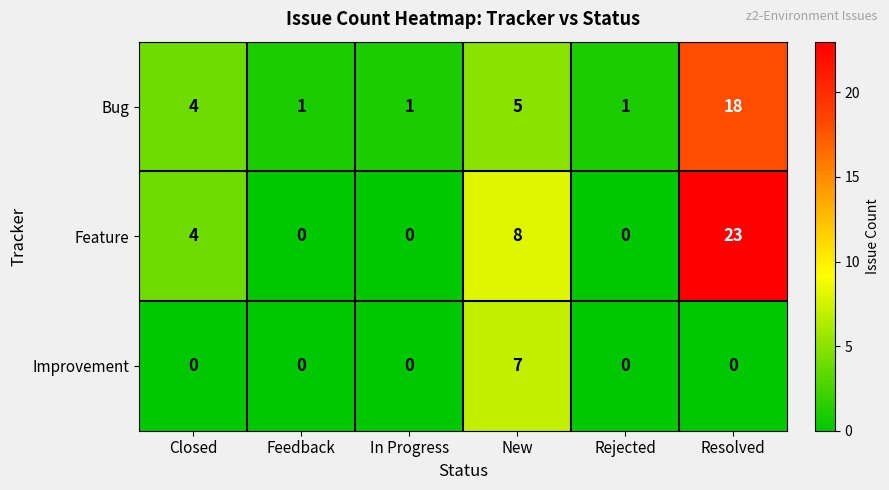

How many distinct data groups are displayed?

3